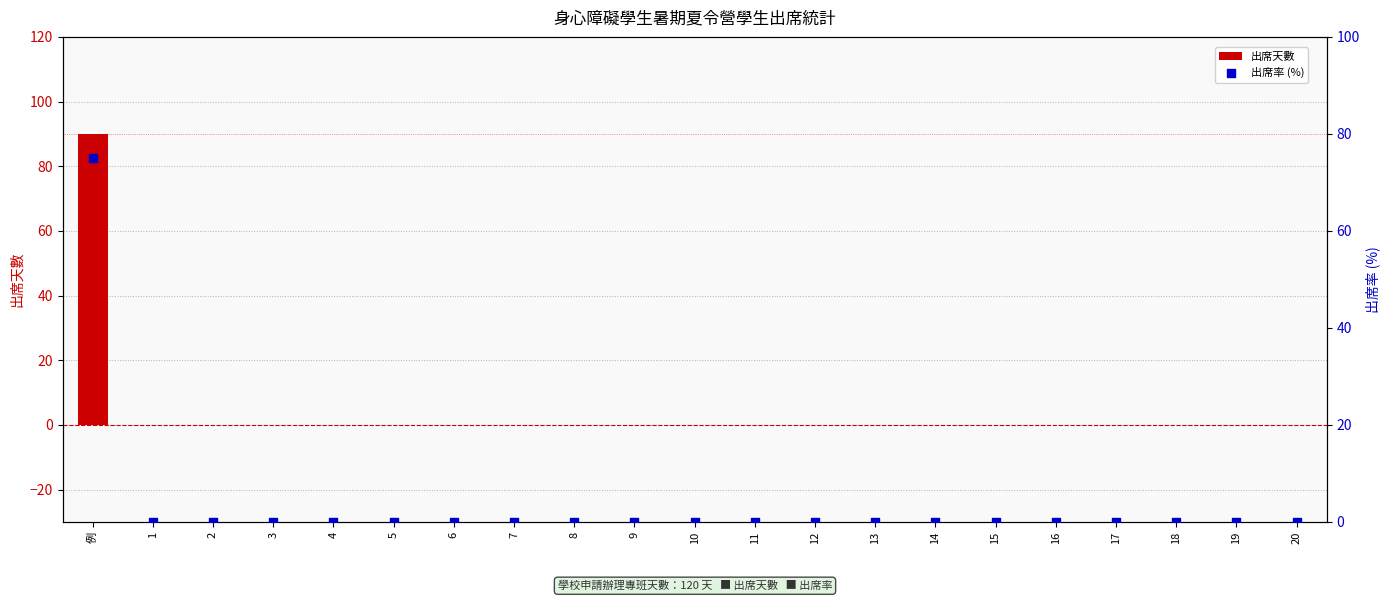

Which series has the largest total across all categories?

出席天數